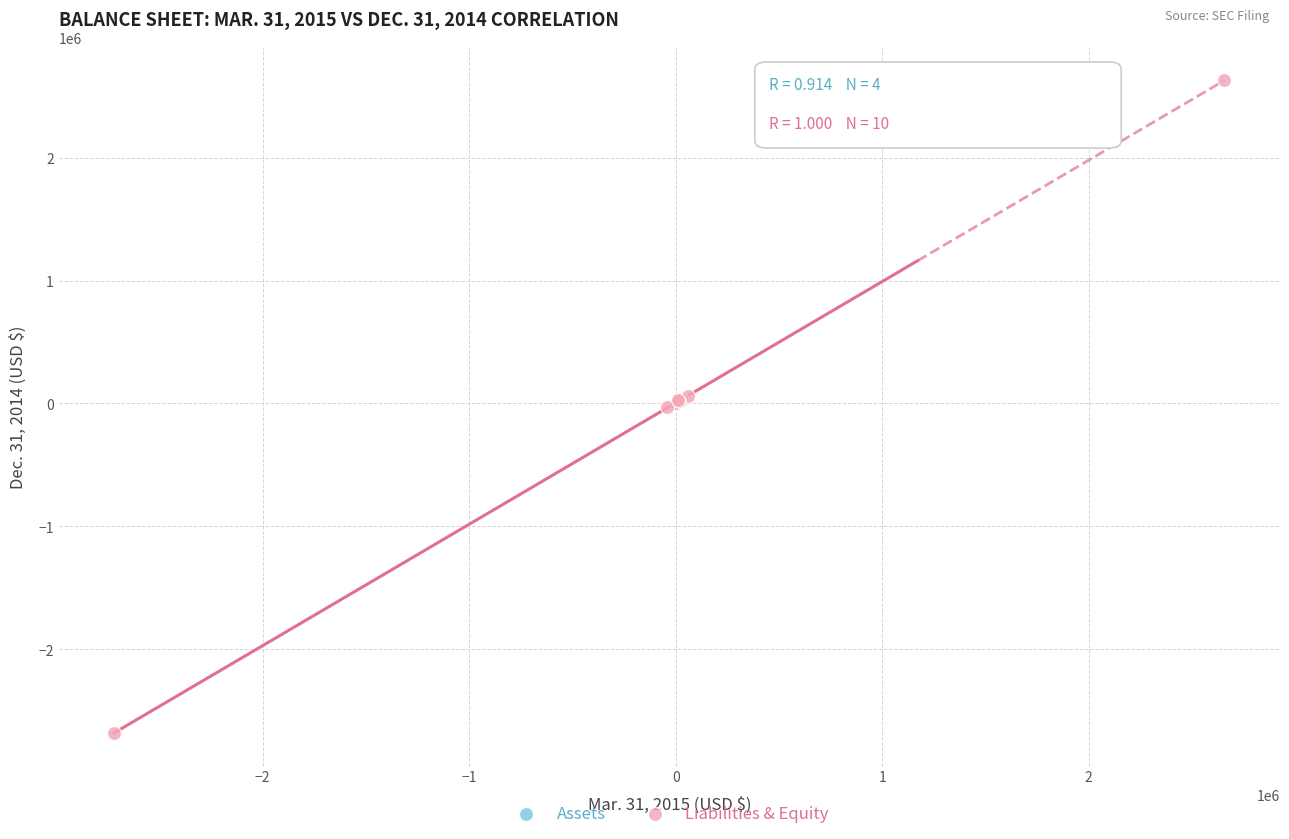

Which series reaches the maximum Y coordinate?

Liabilities & Equity